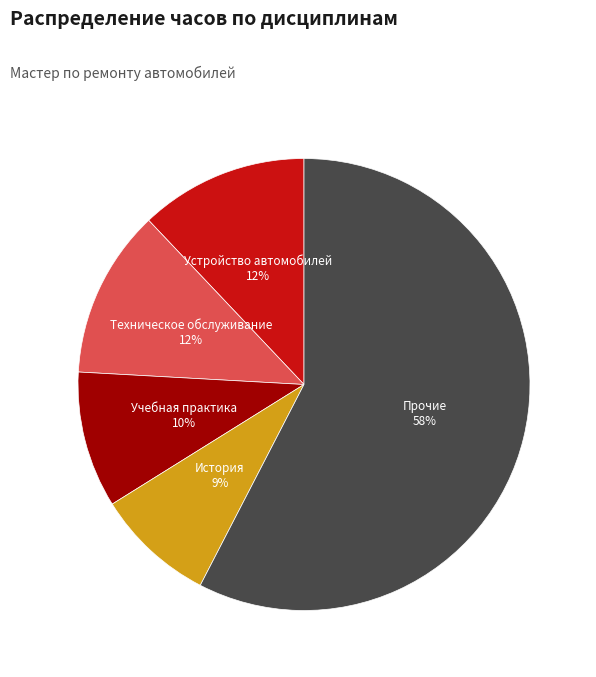

To the nearest percent, what is the difference between the largest and smallest slice percentages?

49%